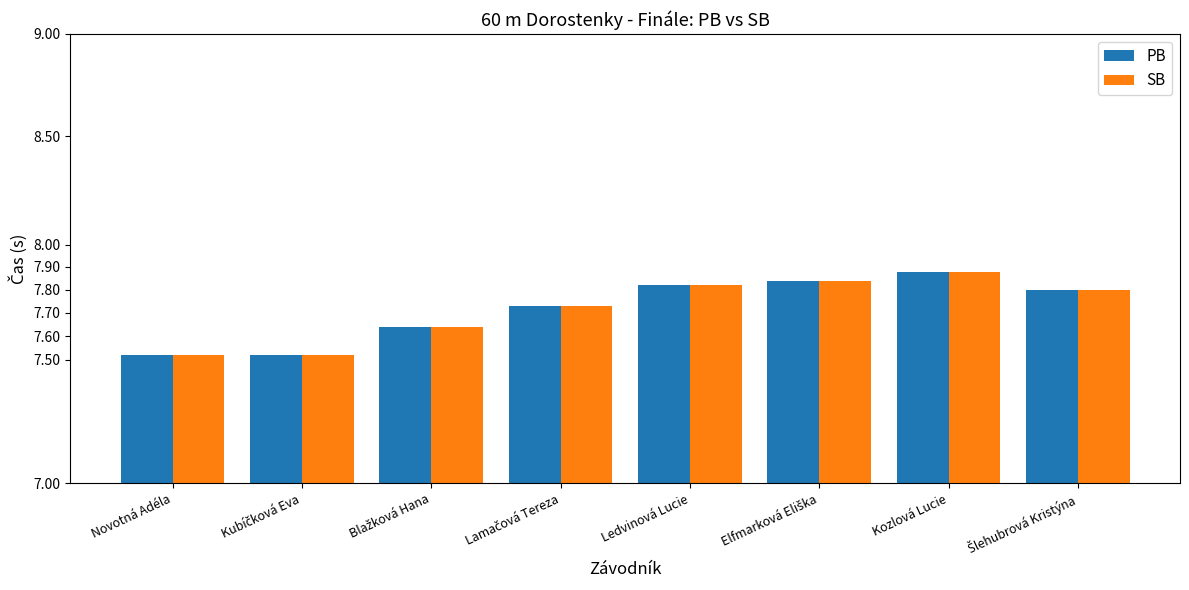

What is the greatest value displayed?

7.9